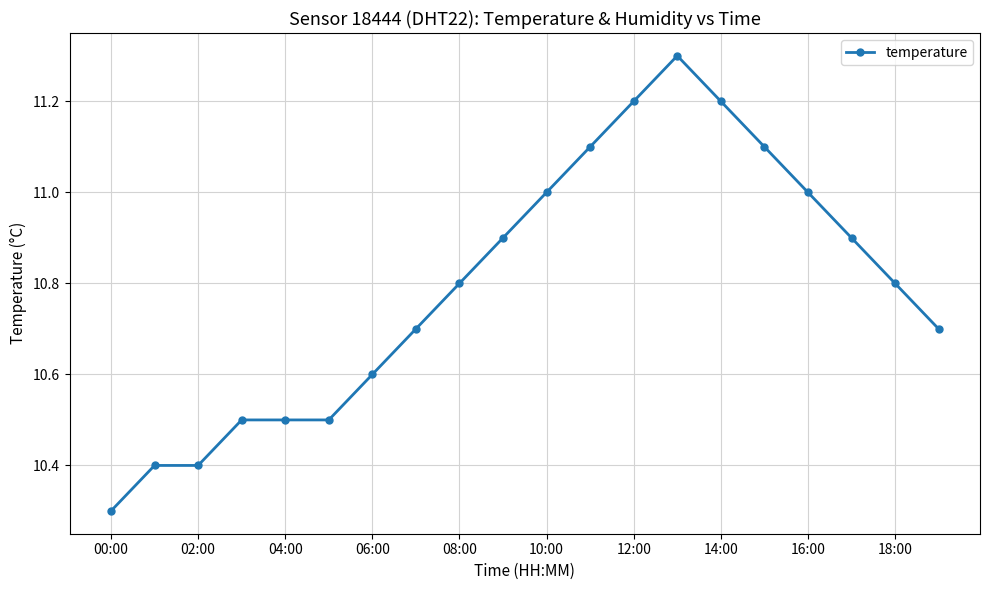

Is this an area chart (filled region under the line)?

No